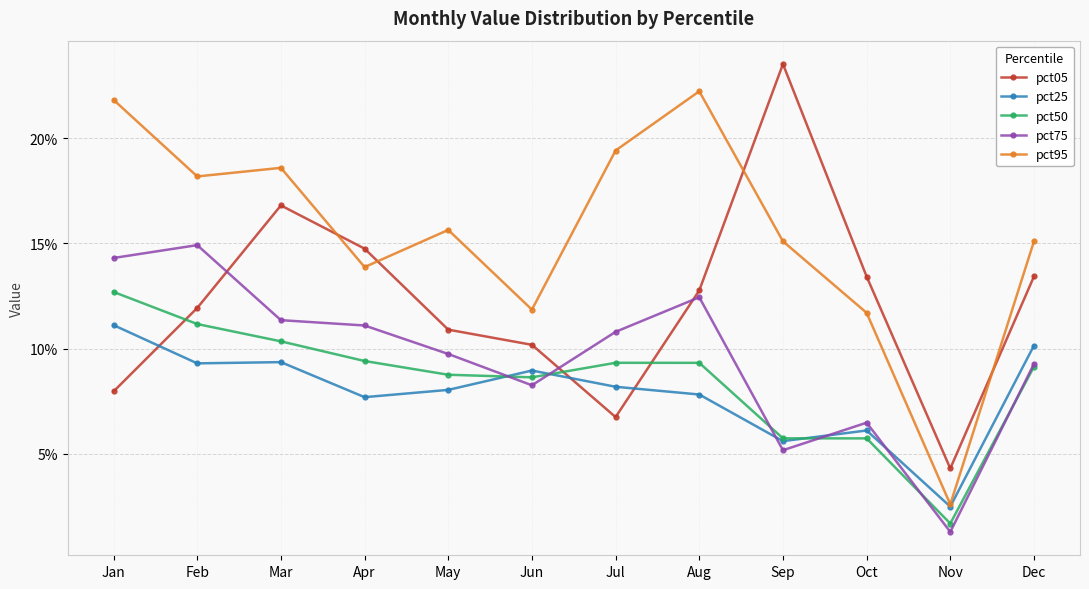

At which label is pct50 closest to 0?

Nov